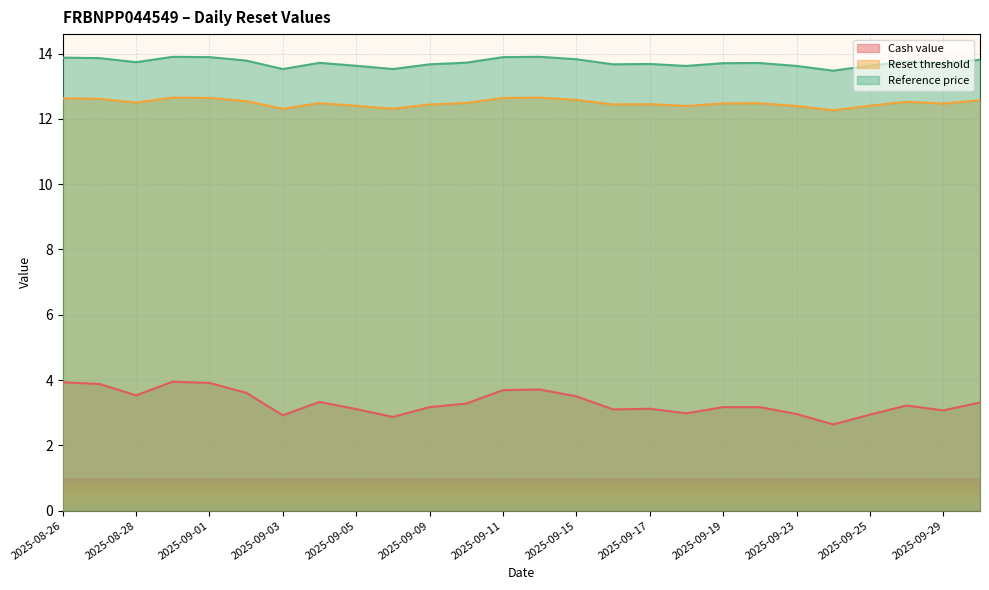

How many lines are shown in the chart?

3